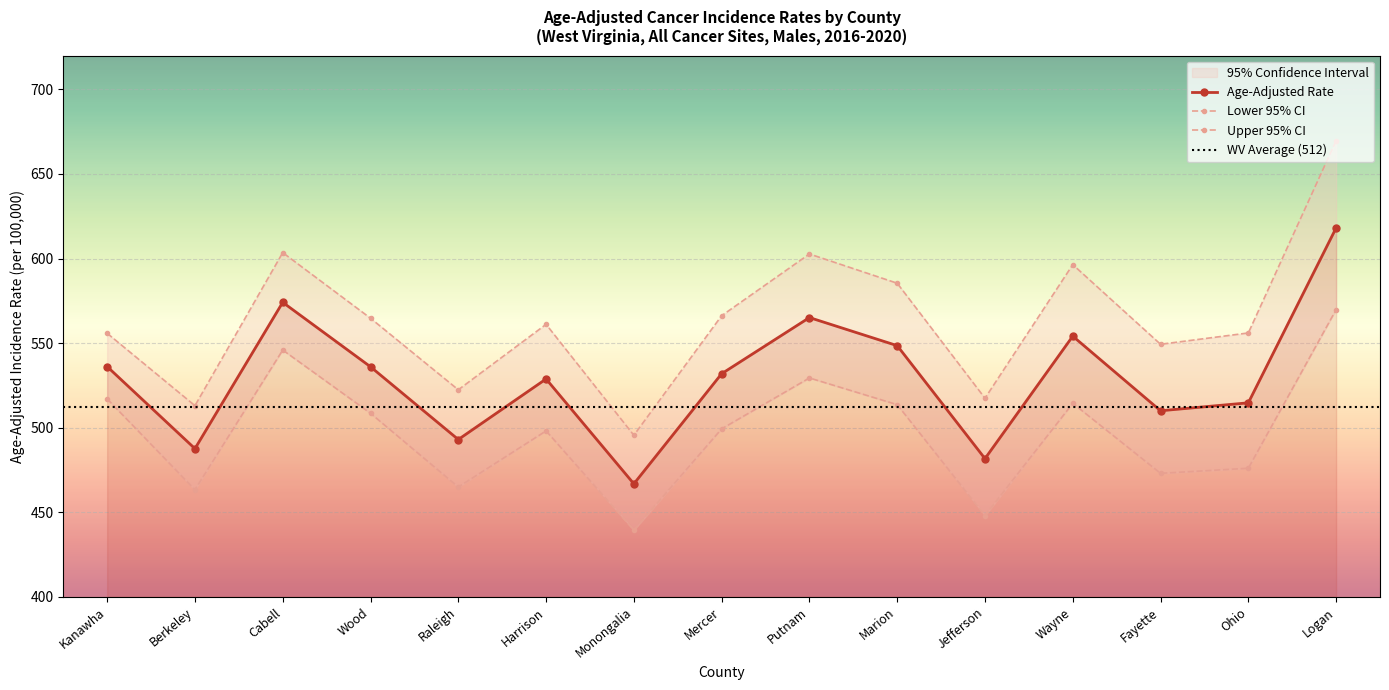

How many interior local peaks does the Upper 95% CI series have?

4